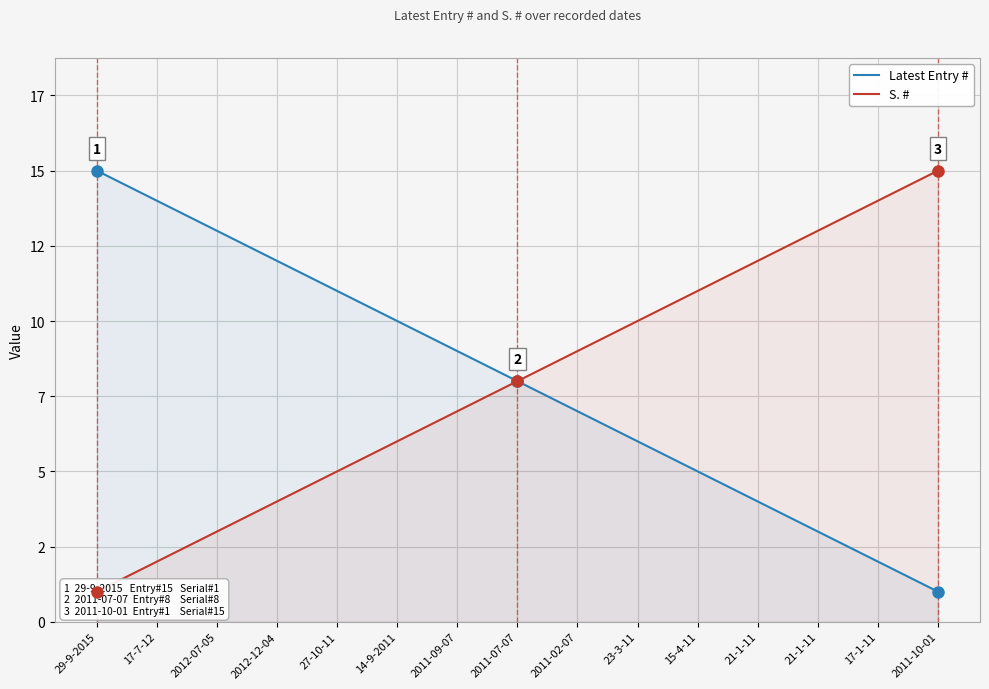

What is the difference between the maximum and second lowest values in the Latest Entry # series?

13